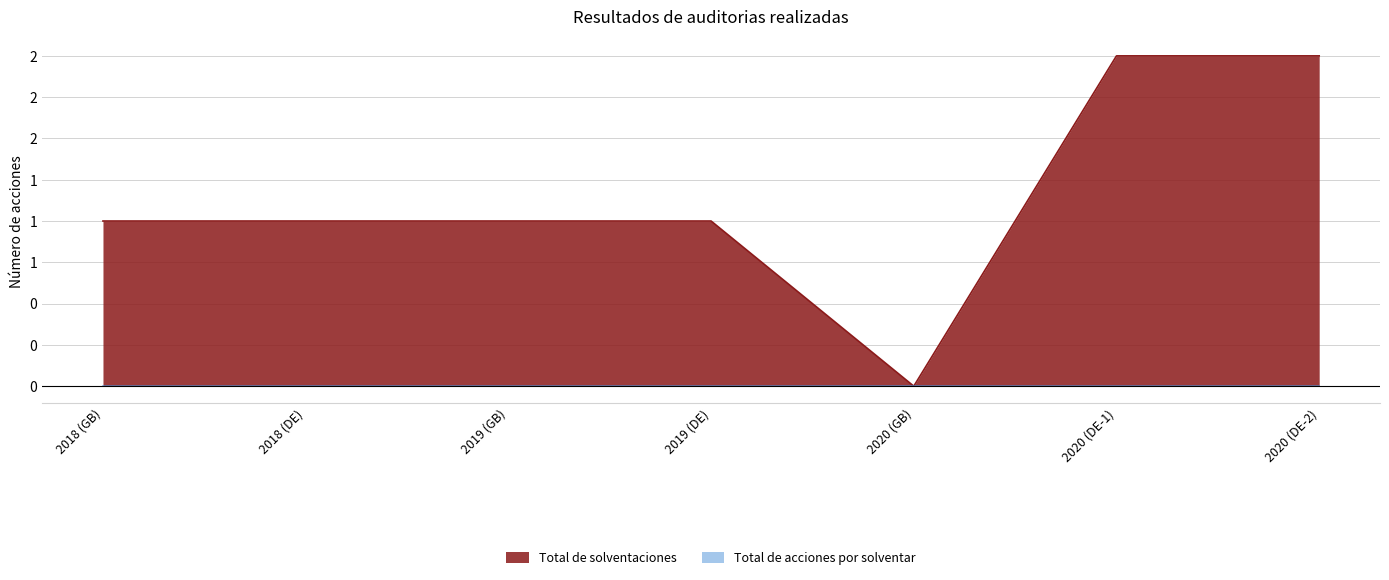

Is it true that the value at 2019 (DE) is 1?

True